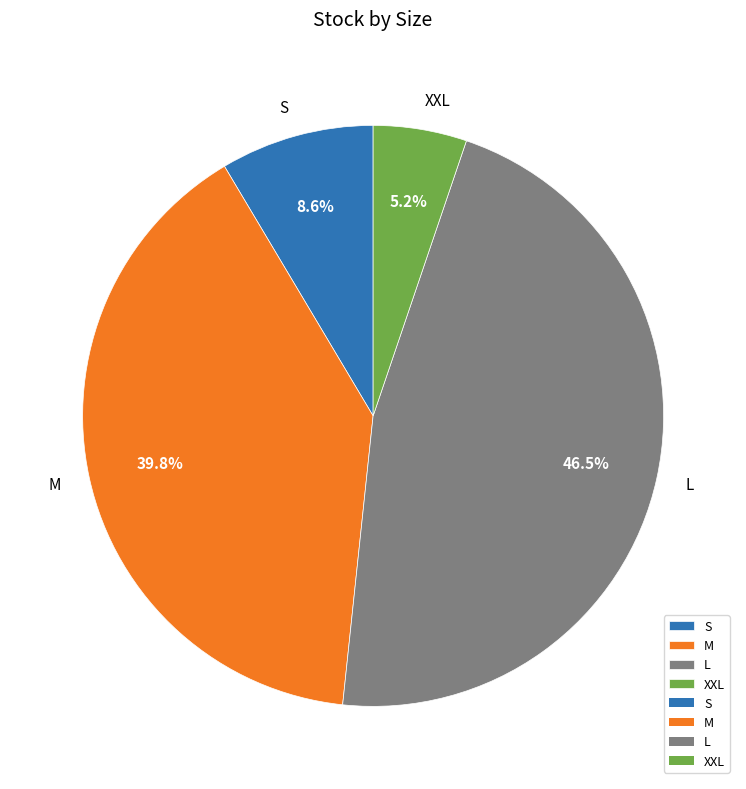

To the nearest percent, what percentage of the pie is M?

40%